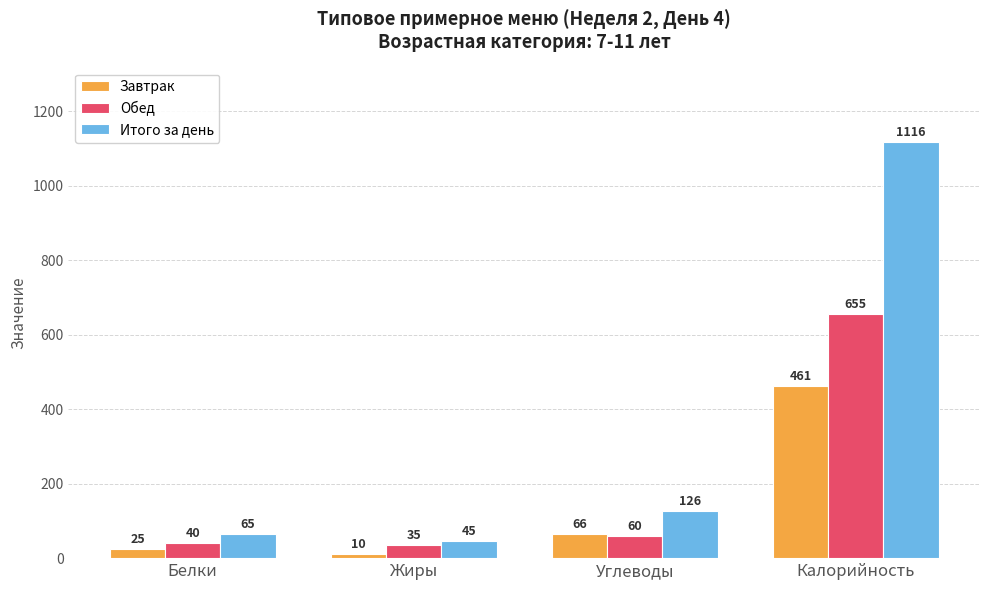

Which series has the largest range (max minus min)?

Итого за день